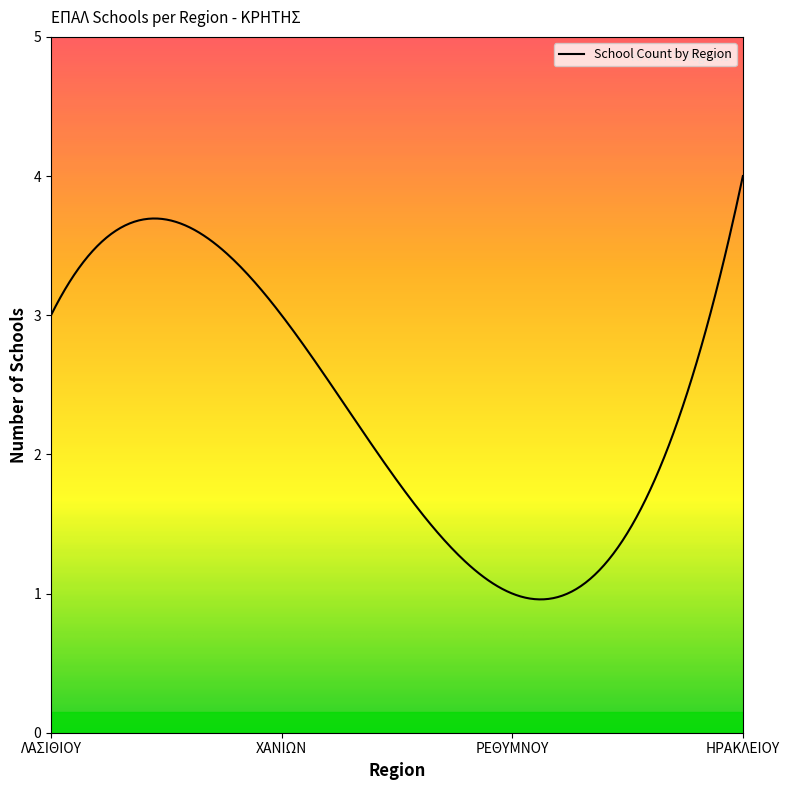

What is the difference between the maximum and minimum values?

3.0